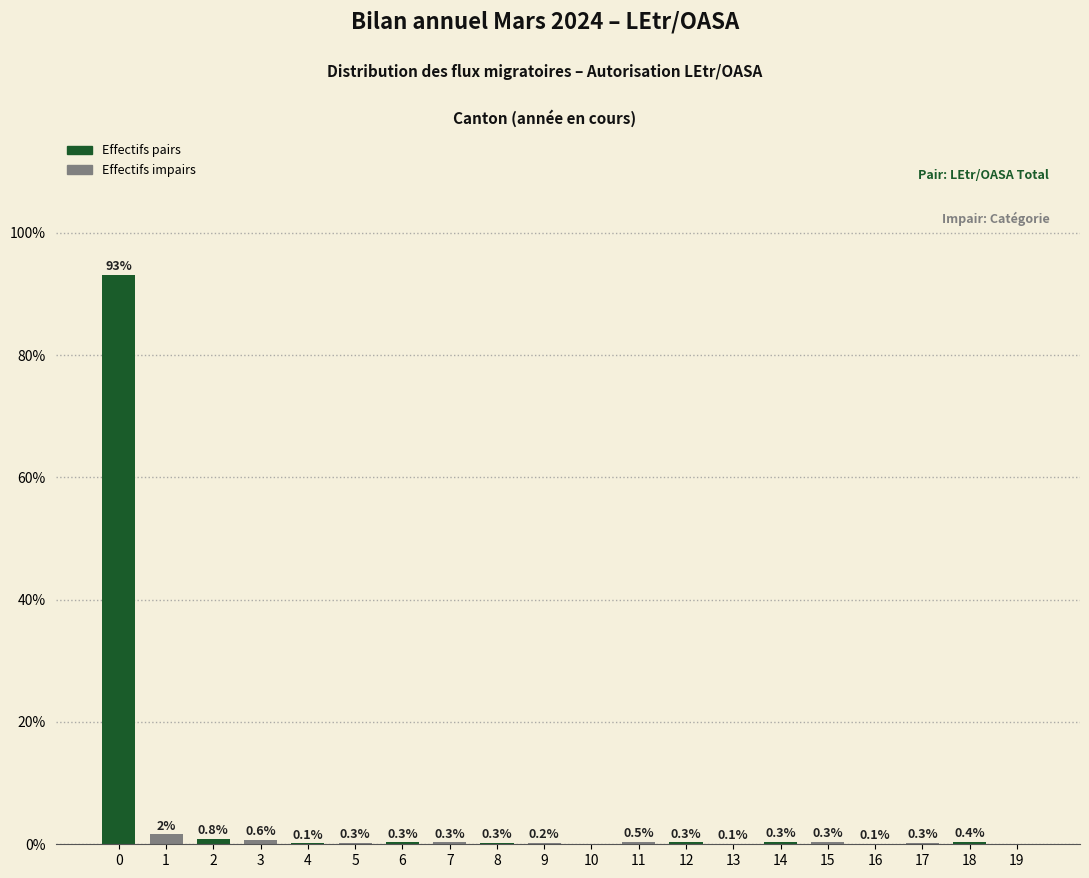

What is the greatest value displayed?

93.1